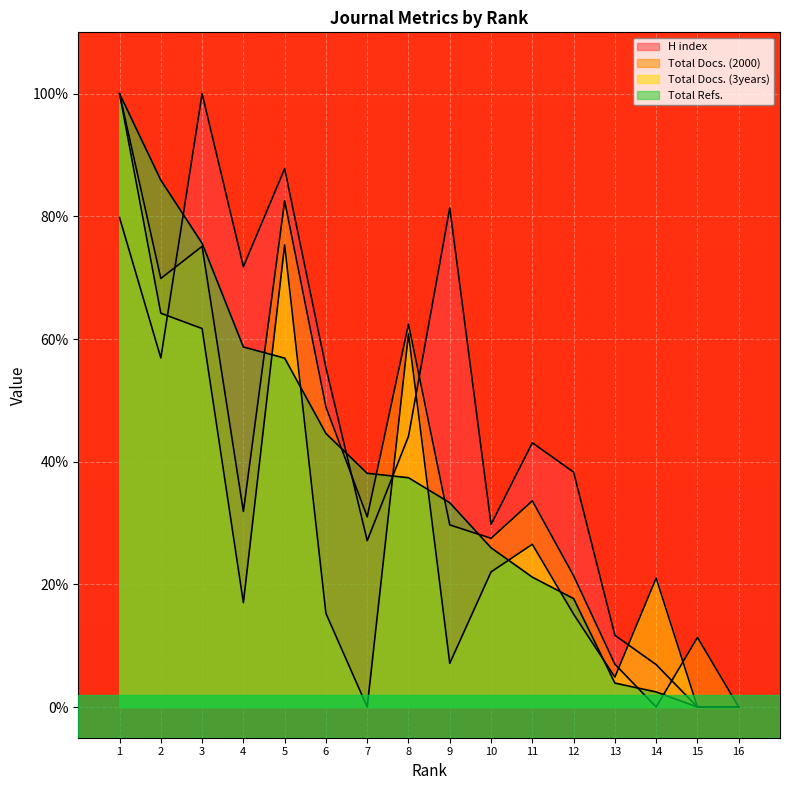

What is the difference between the maximum and minimum values in the H index series?

100.0